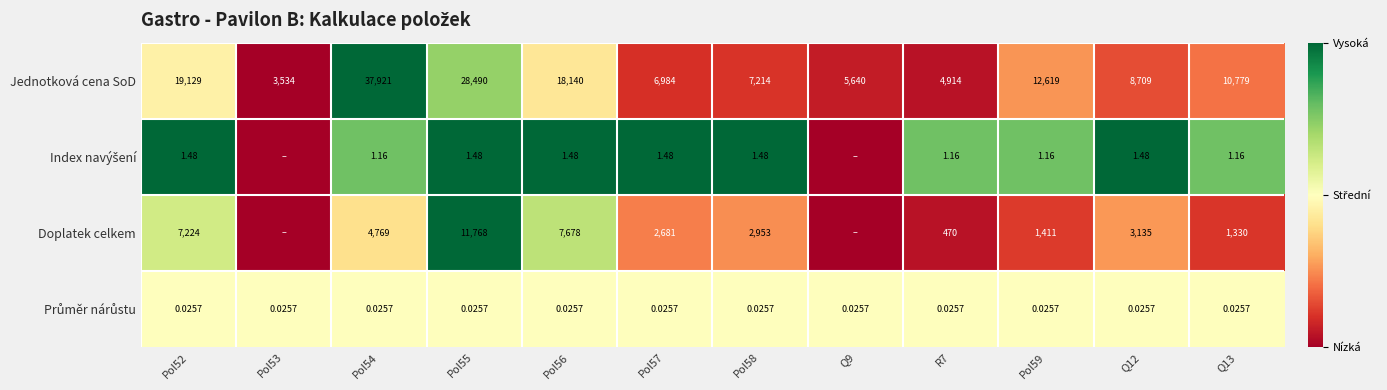

Rank the categories by Jednotková cena SoD value from highest to lowest.

Pol54, Pol55, Pol52, Pol56, Pol59, Q13, Q12, Pol58, Pol57, Q9, R7, Pol53